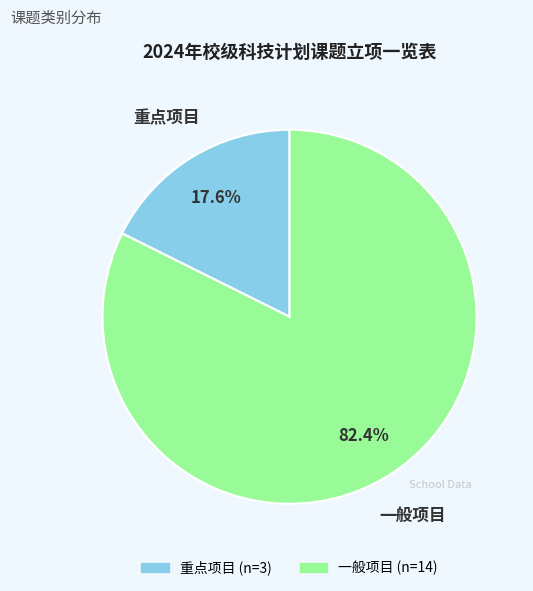

What percentage is the 一般项目 slice, to the nearest percent?

82%